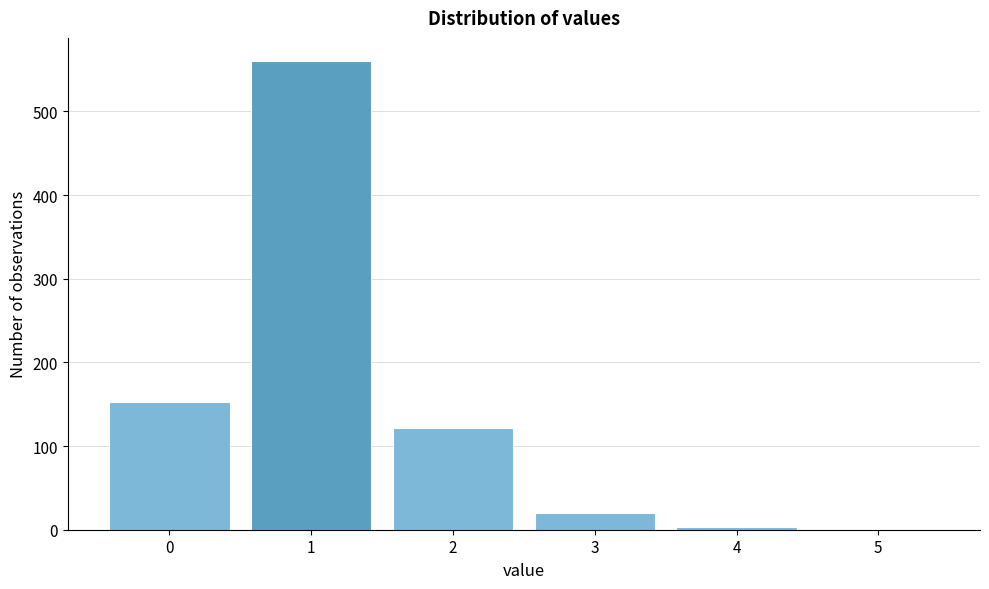

What is the sum of all values?

859